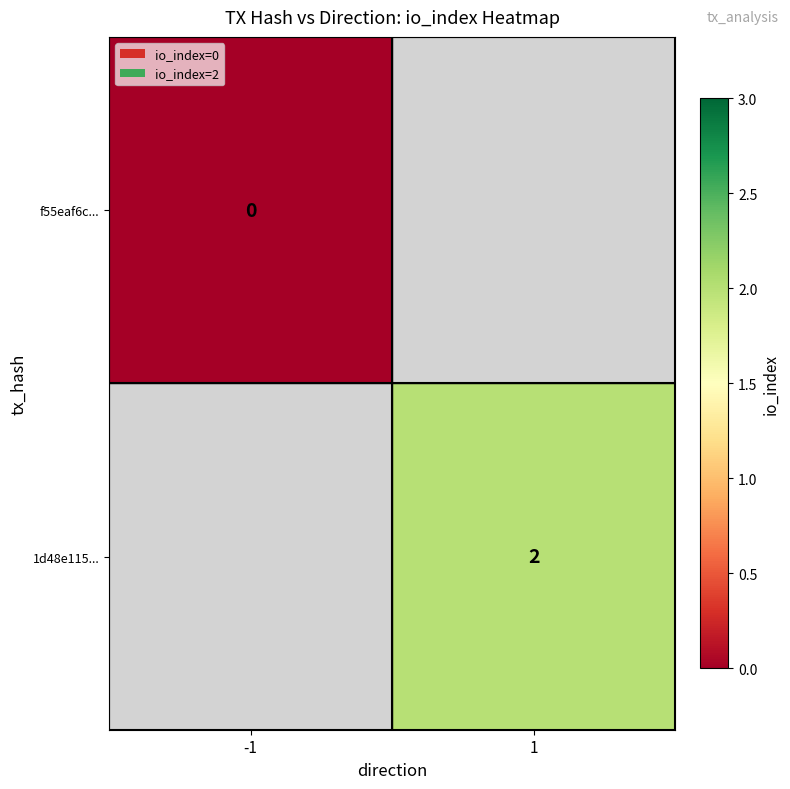

Is it true that 1d48e115... equals 2 at 1?

True